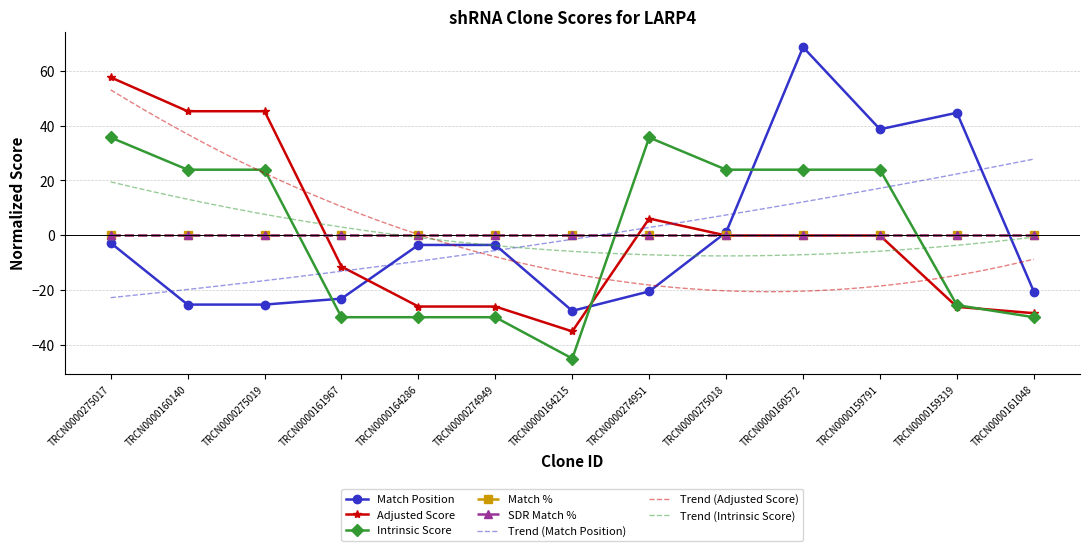

The value of Adjusted Score at TRCN0000275019 is 60.4. True or false?

False